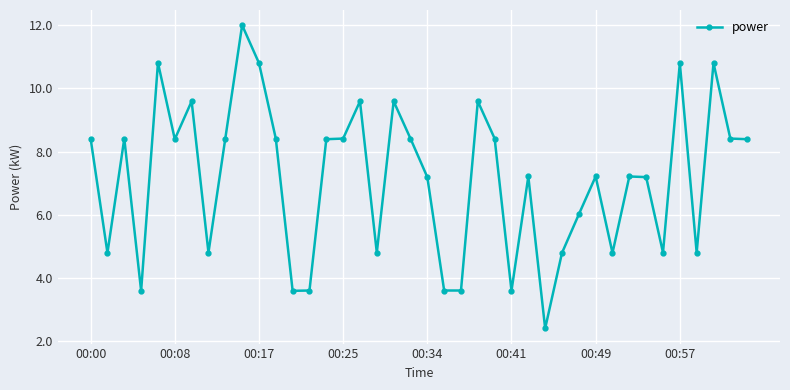

Is this an area chart (filled region under the line)?

No